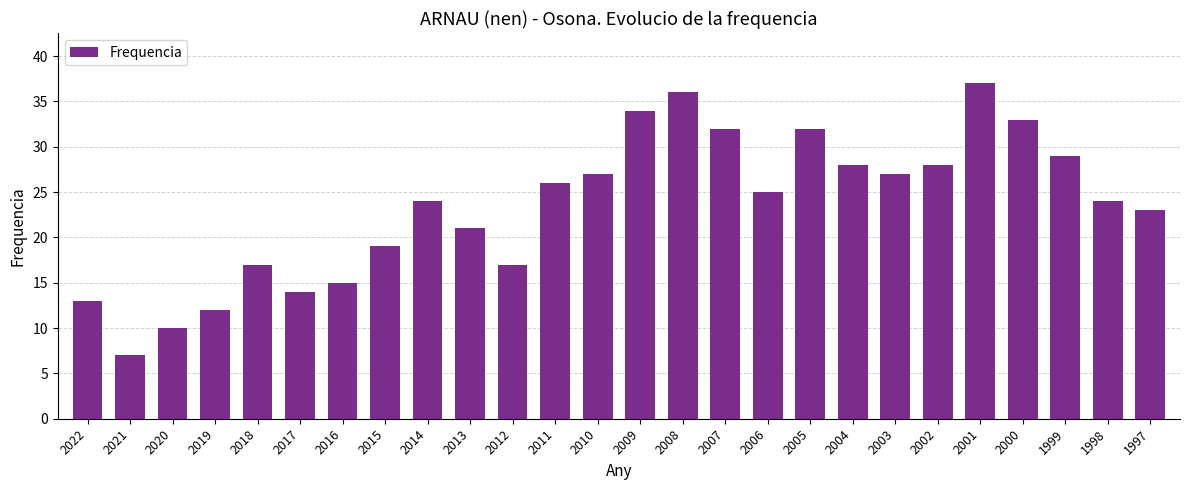

What is the difference between the second highest and second lowest values?

26